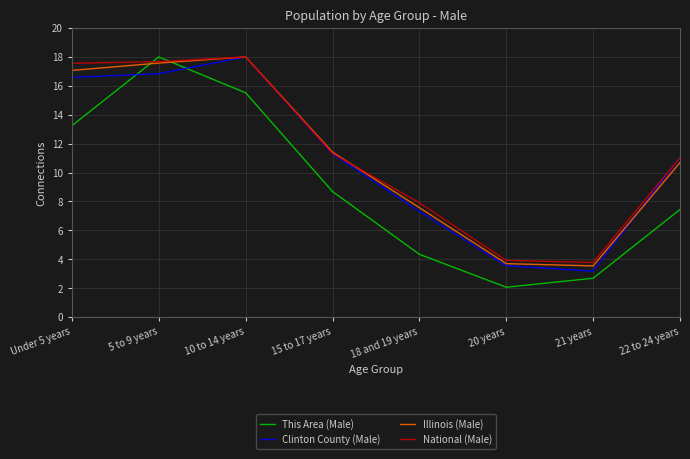

True or false: Clinton County (Male) has more than 0 interior local peaks.

True